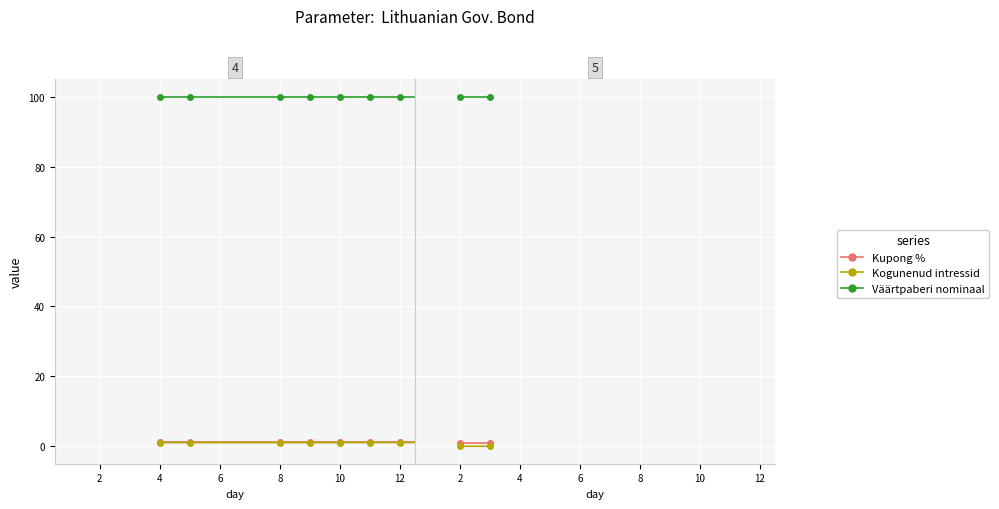

Which series has the widest spread of values?

Kogunenud intressid